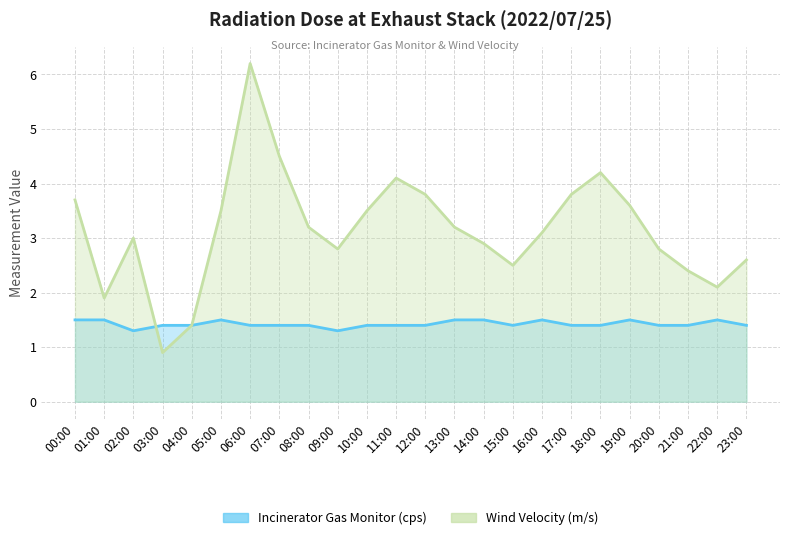

Count the number of data series in this chart.

2